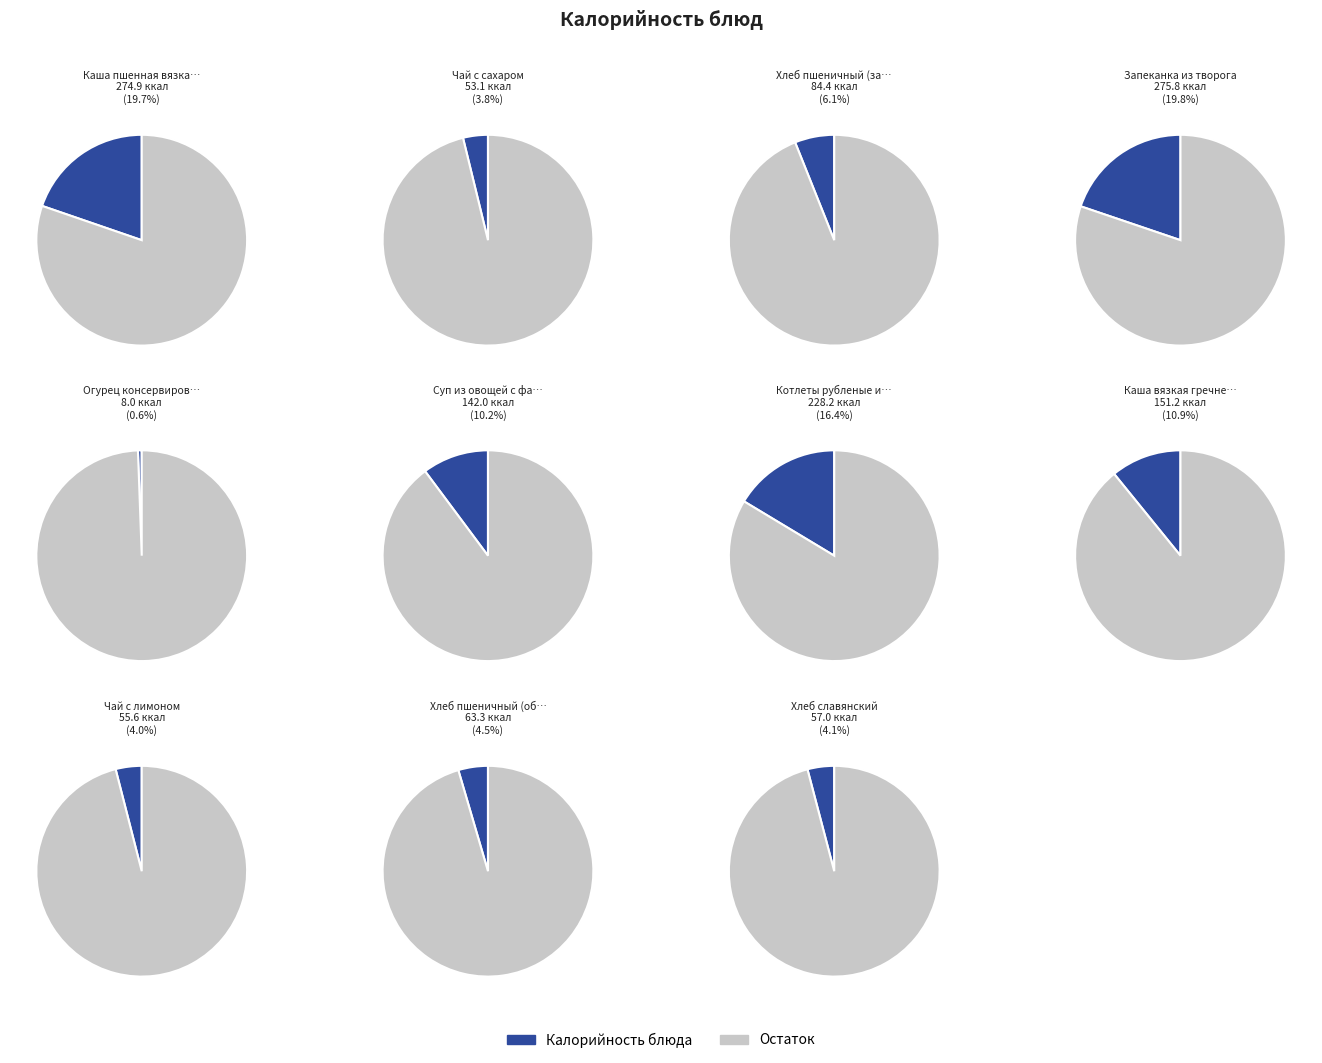

To the nearest percent, what percentage of the pie is Запеканка из творога?

20%